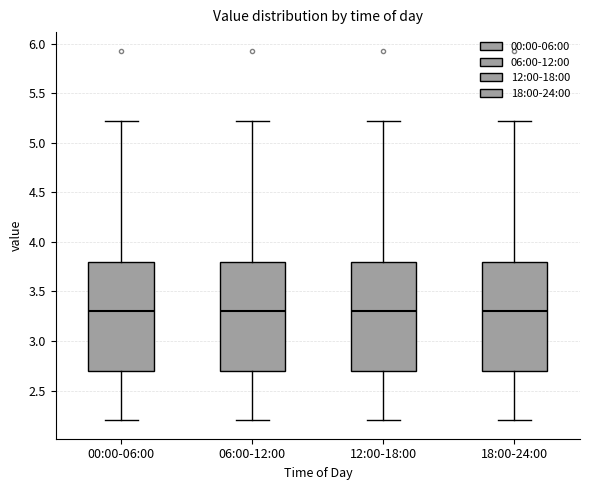

Where is the upper edge of the box for 18:00-24:00 on the y-axis? The values are not printed on the chart, so give them approximately, as read against the axis.

3.8